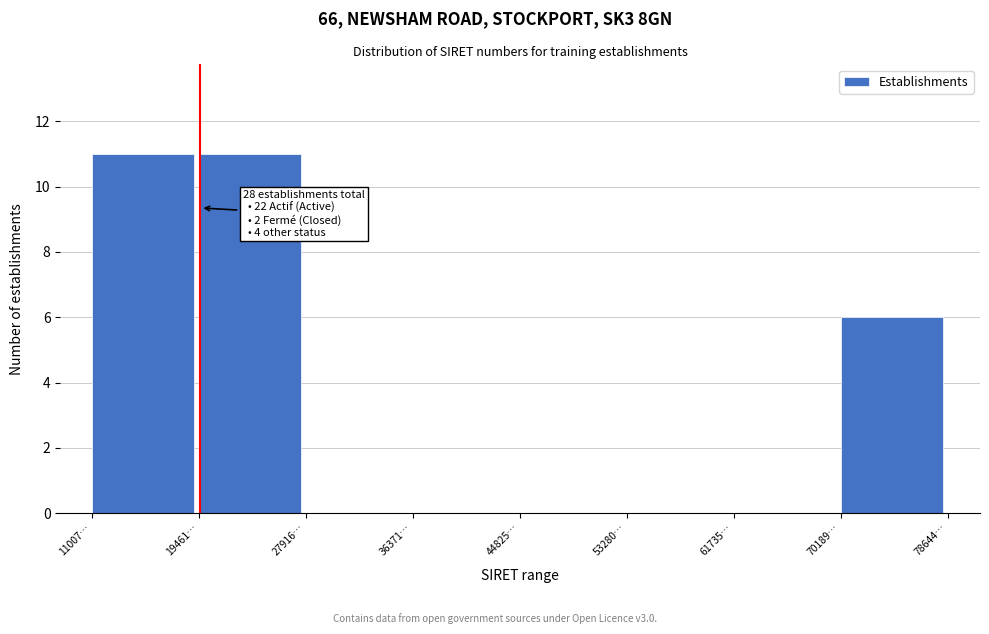

Reading right to left, what are all the values shown in this chart?

70189…=6	61735…=0	53280…=0	44825…=0	36371…=0	27916…=0	19461…=11	11007…=11